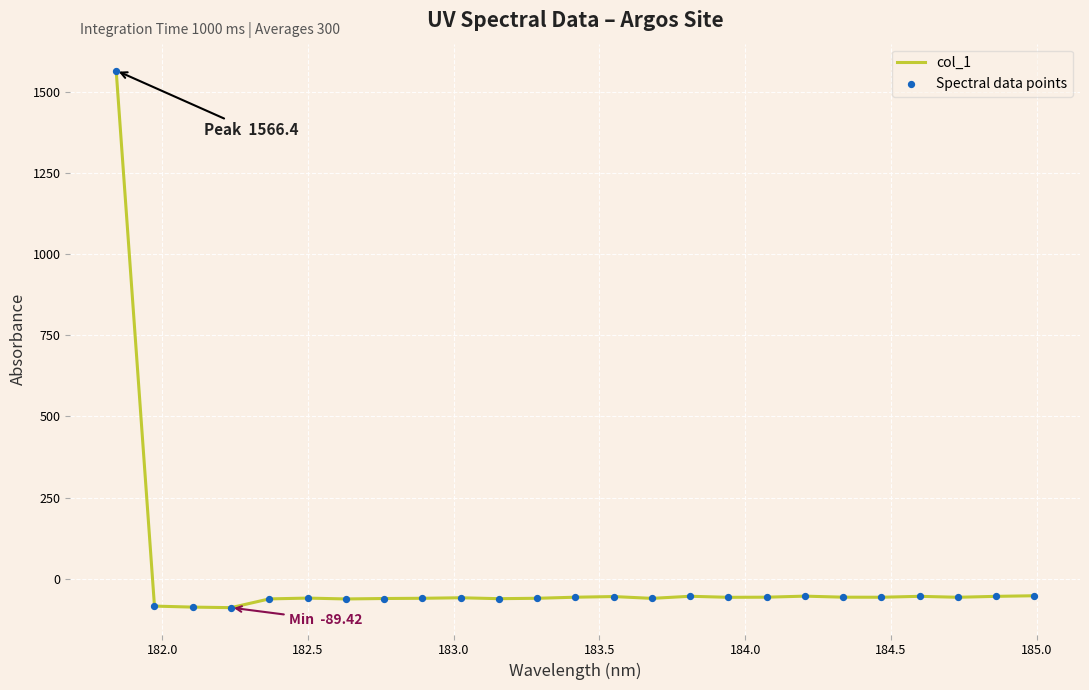

What is the difference between the maximum and minimum values?

1655.8